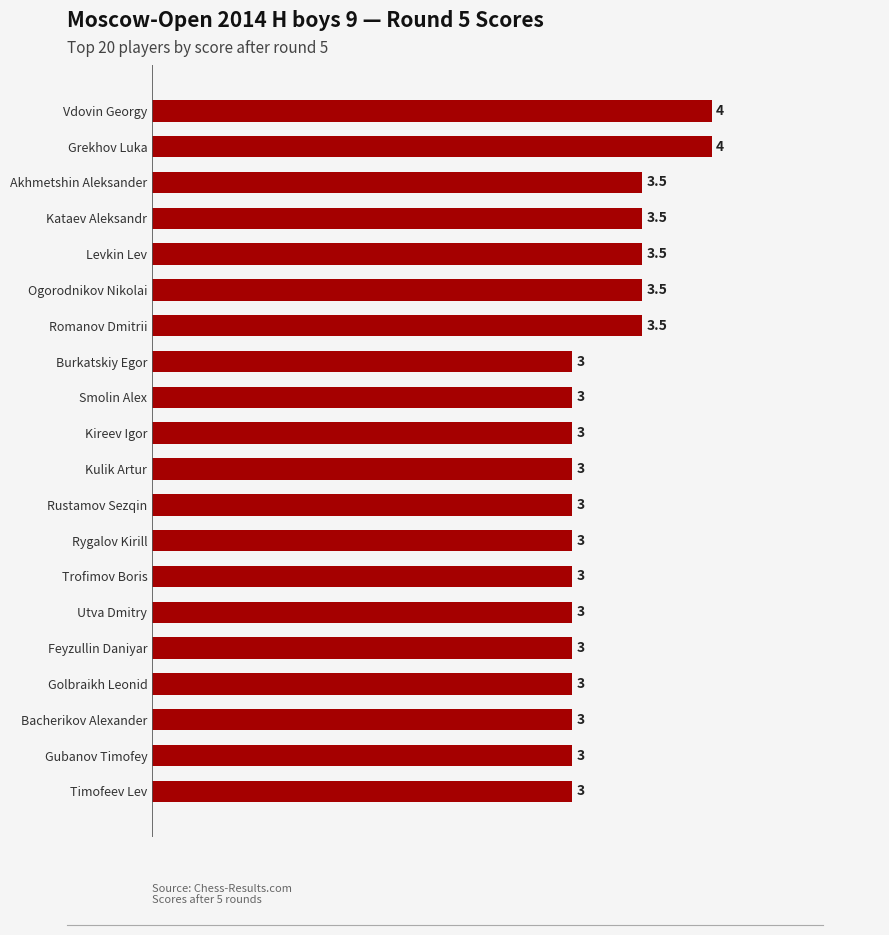

Approximately how many times larger is the value at Vdovin Georgy compared to Bacherikov Alexander?

1.3